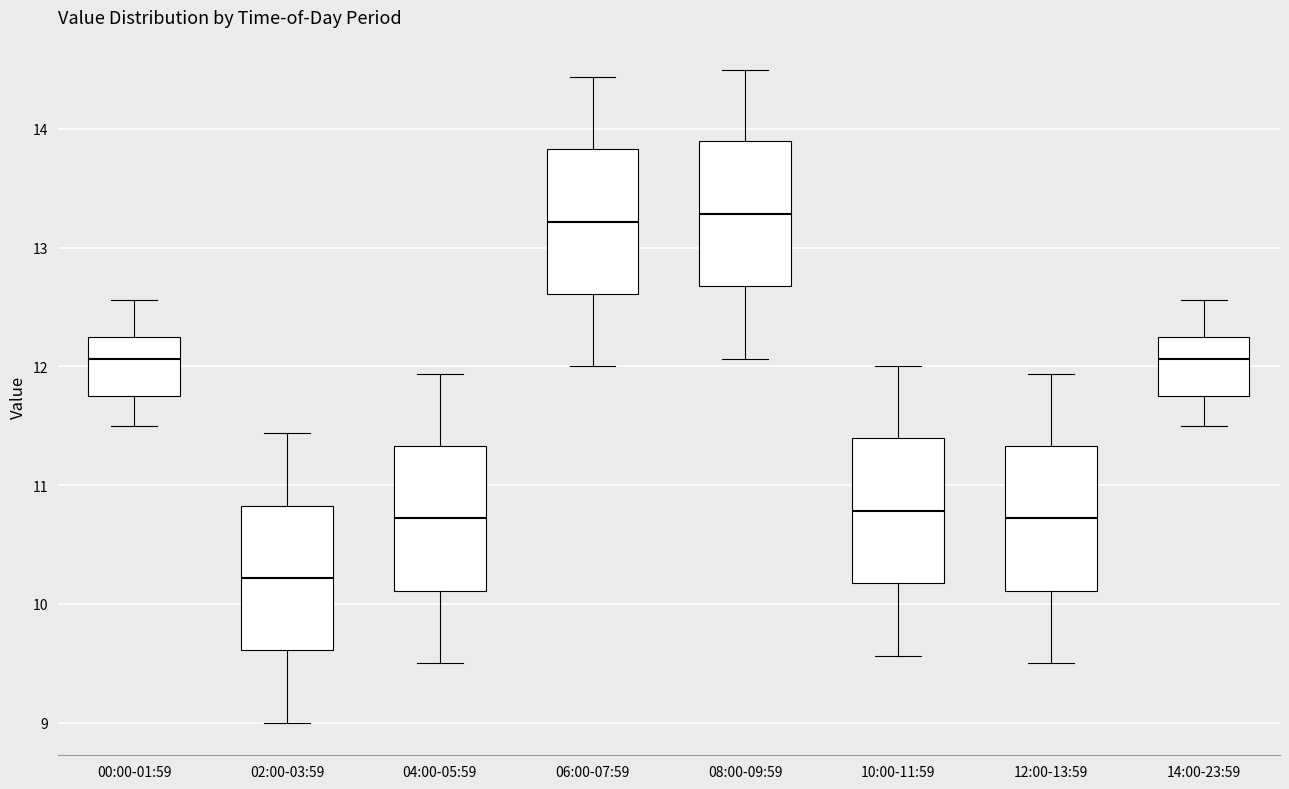

Reading left to right, read every box against the y-axis: the position of its median line, the range the box covers, and the ends of its whiskers. The values are not printed on the chart, so give them approximately, as read against the axis.

00:00-01:59: median 12.1, box 11.8 to 12.3, whiskers 11.5 to 12.6
02:00-03:59: median 10.2, box 9.6 to 10.8, whiskers 9.0 to 11.4
04:00-05:59: median 10.7, box 10.1 to 11.3, whiskers 9.5 to 11.9
06:00-07:59: median 13.2, box 12.6 to 13.8, whiskers 12.0 to 14.4
08:00-09:59: median 13.3, box 12.7 to 13.9, whiskers 12.1 to 14.5
10:00-11:59: median 10.8, box 10.2 to 11.4, whiskers 9.6 to 12.0
12:00-13:59: median 10.7, box 10.1 to 11.3, whiskers 9.5 to 11.9
14:00-23:59: median 12.1, box 11.8 to 12.3, whiskers 11.5 to 12.6